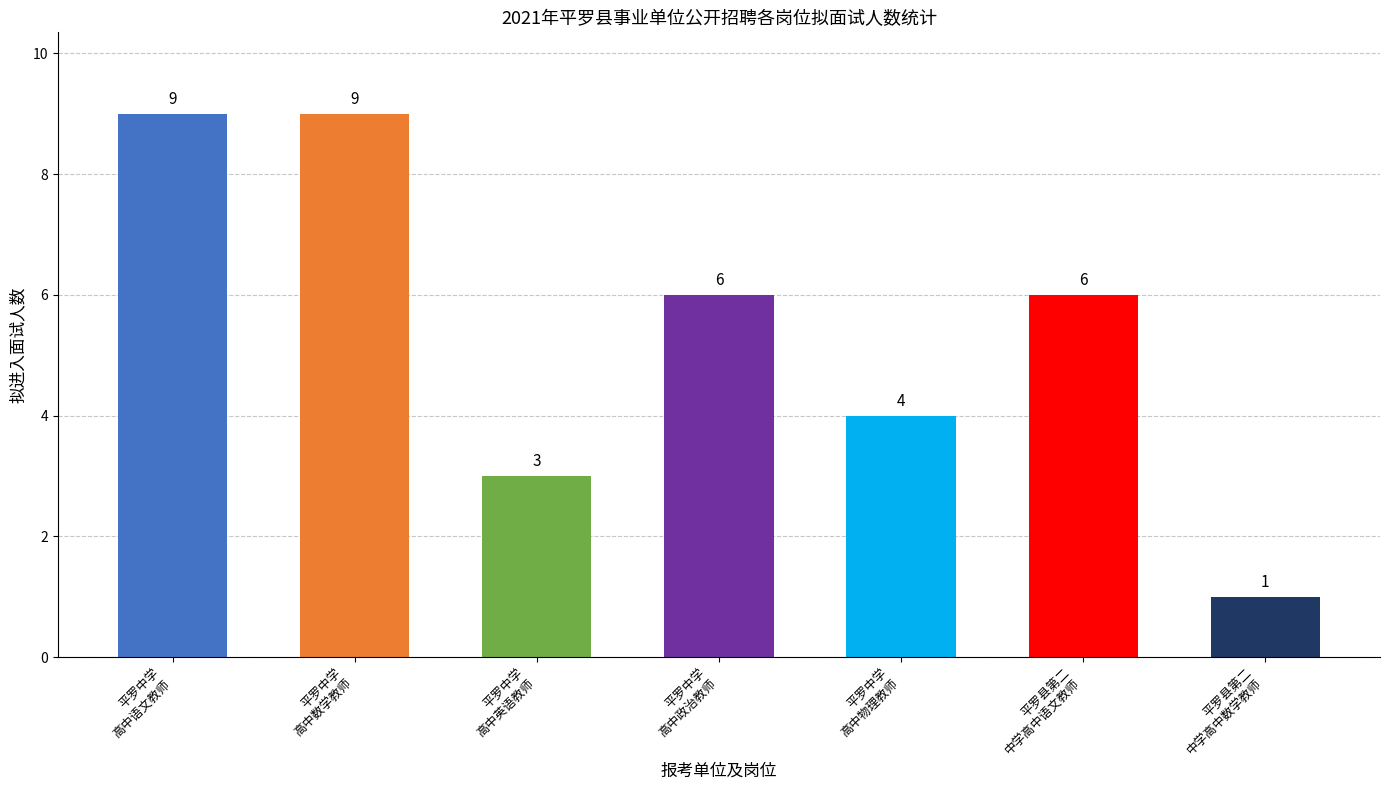

Count the values in the range 3 to 9.

6